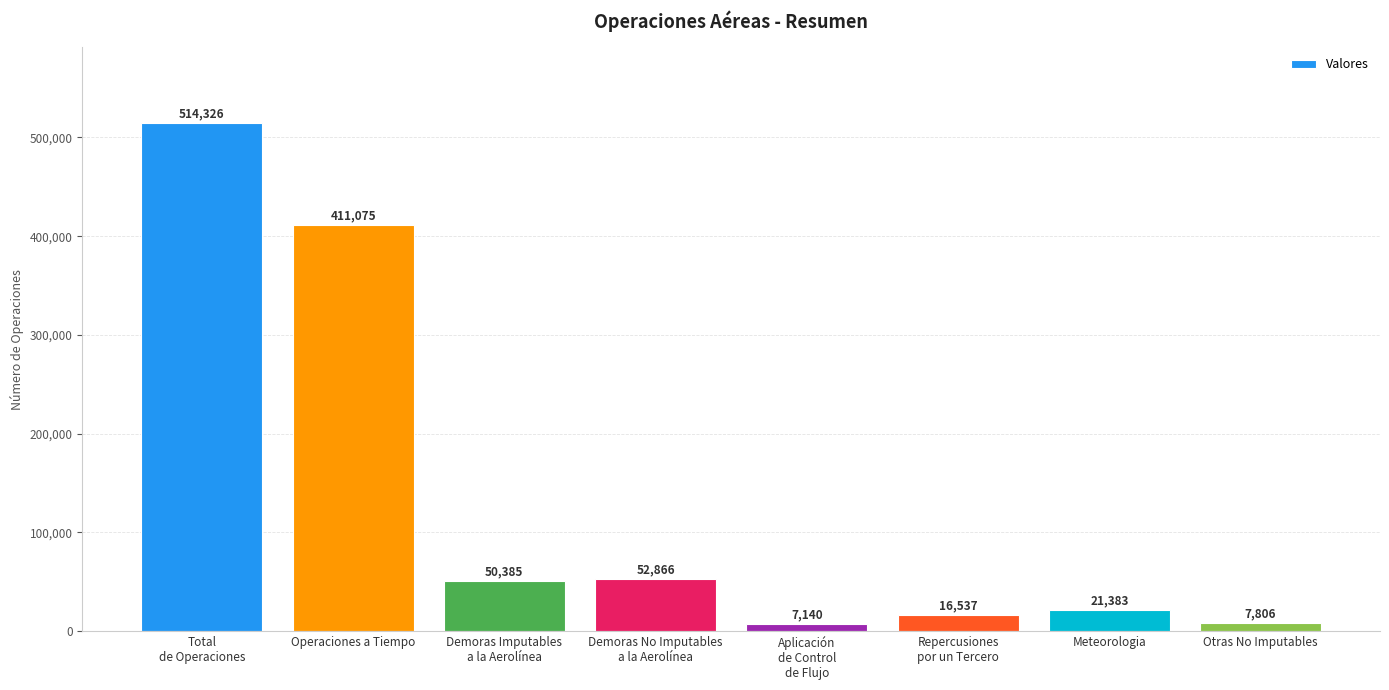

The chart shows a value of 136407 at Operaciones a Tiempo. True or false?

False